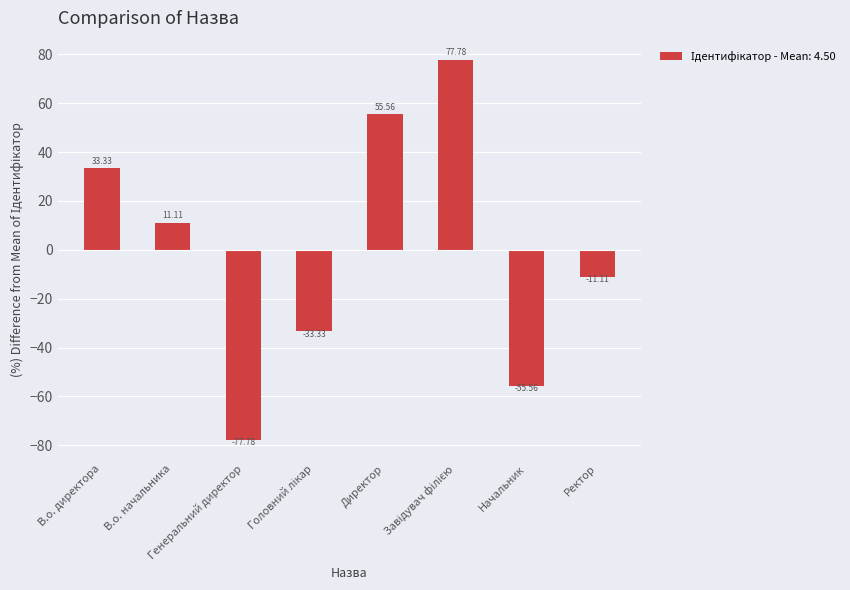

What is the value of the 2nd bar from the left?

11.1